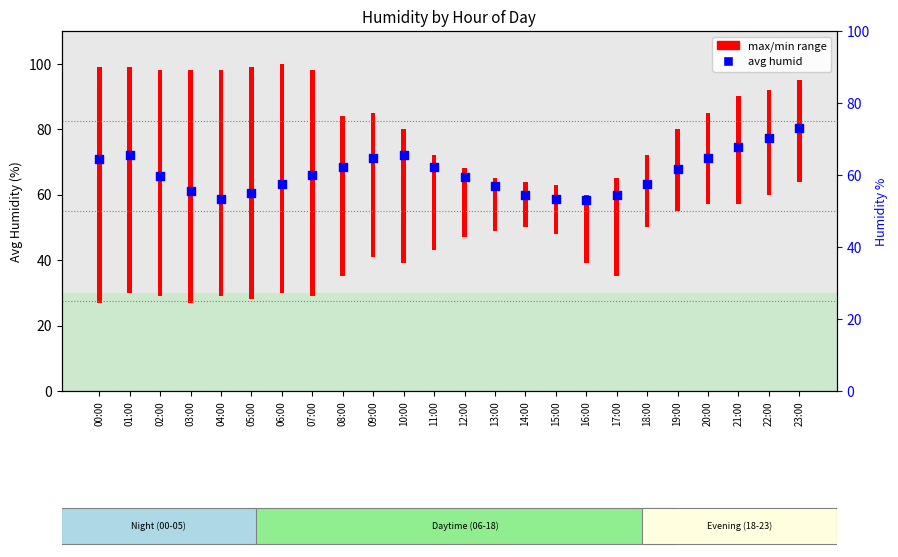

What is the change in value from 00:00 to 06:00?

-7.7